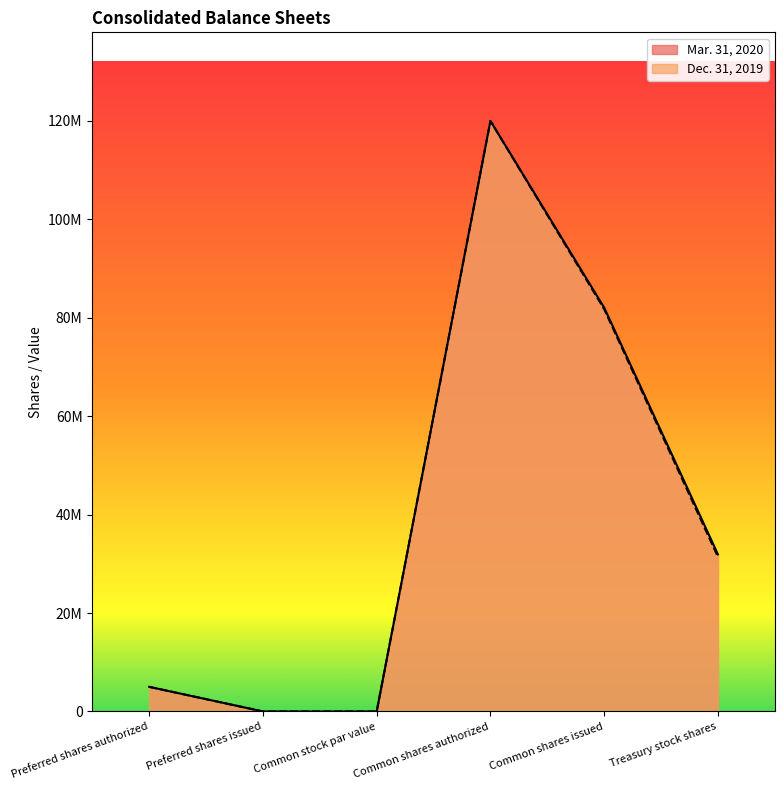

Is it true that Dec. 31, 2019 equals 46500769 at Common stock par value?

False